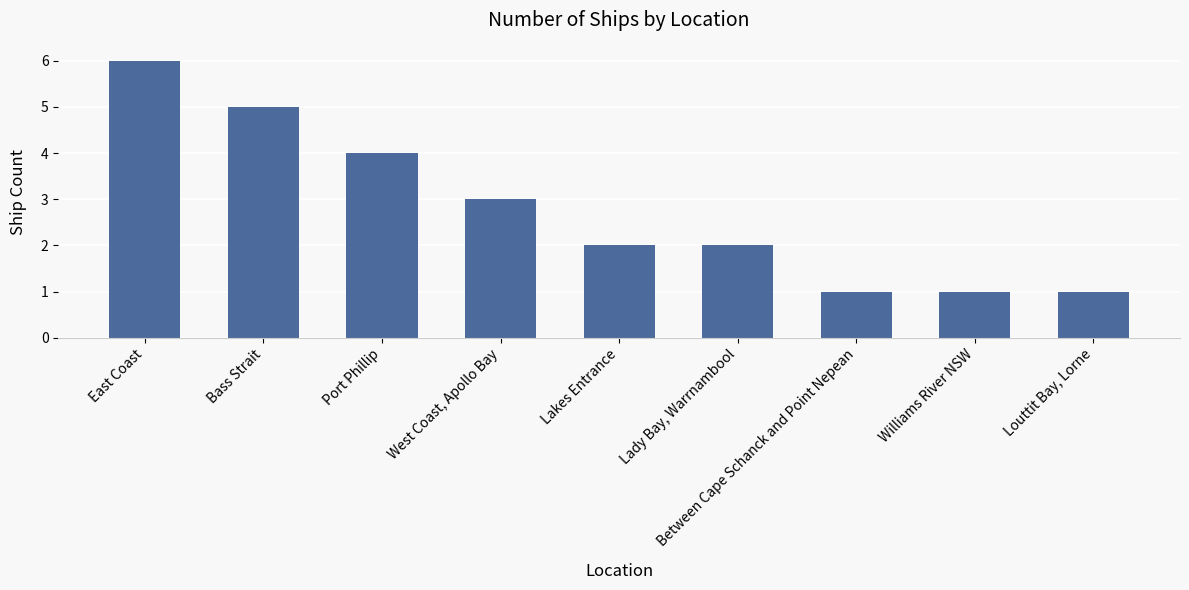

Where does the data first go above 2?

East Coast